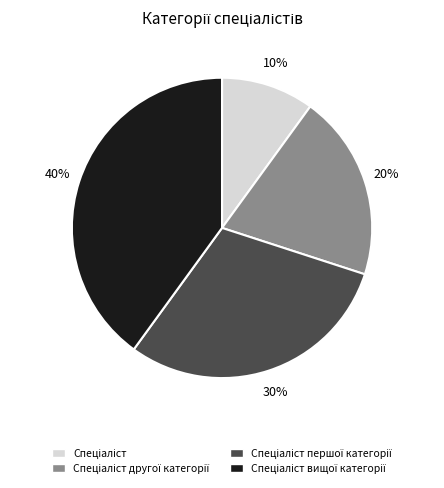

Does any single category account for the majority?

No